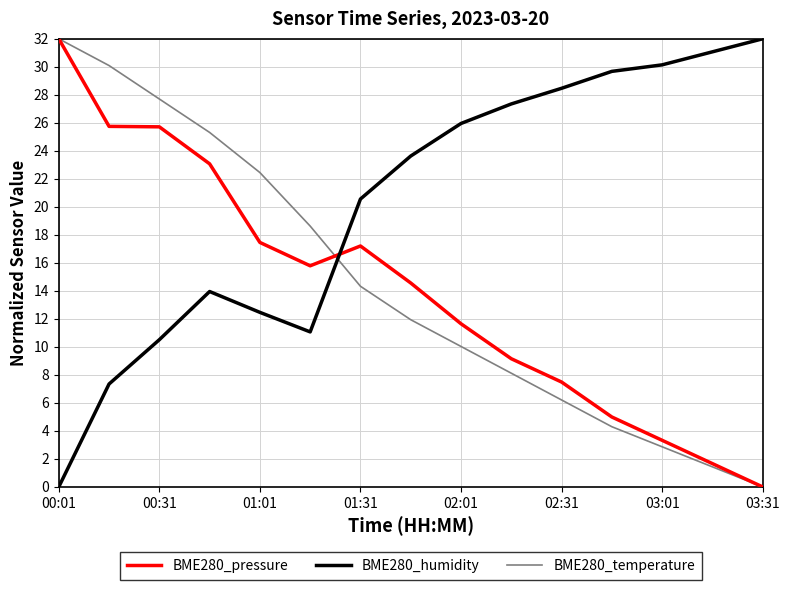

How many intersections are there between BME280_humidity and BME280_temperature?

1